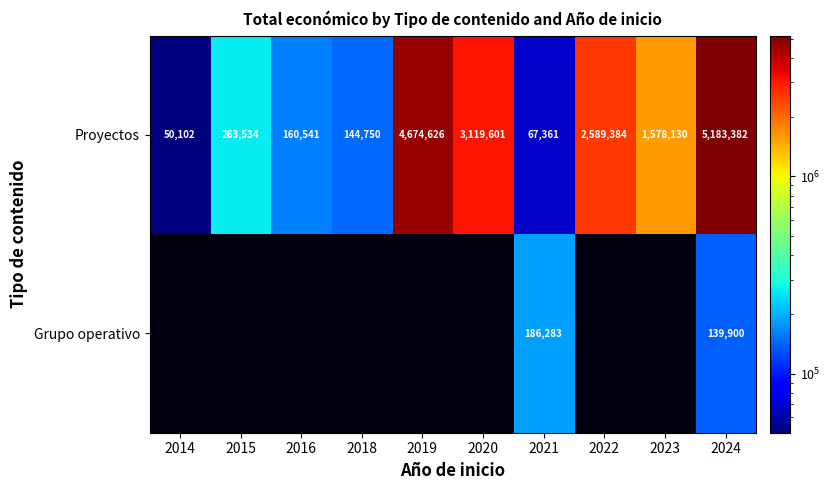

List the labels in order of Proyectos value, largest first.

2024, 2019, 2020, 2022, 2023, 2015, 2016, 2018, 2021, 2014